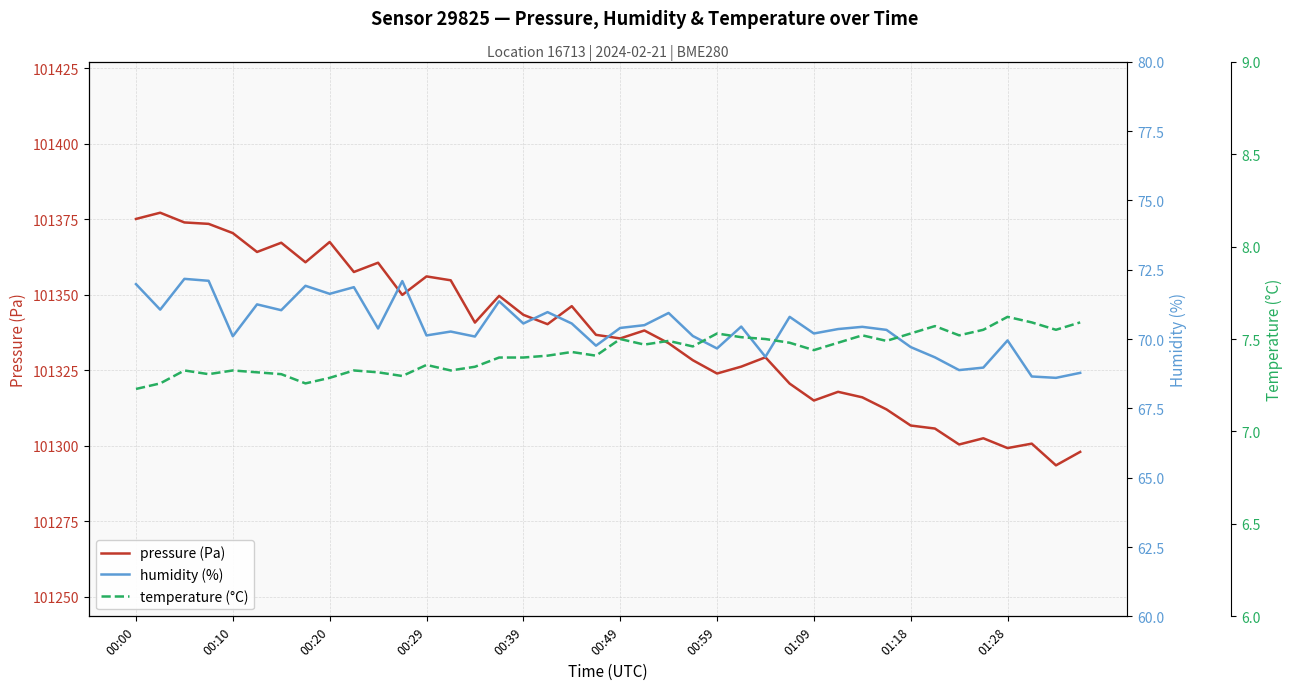

What is the difference between the maximum and minimum values in the pressure (Pa) series?

83.7